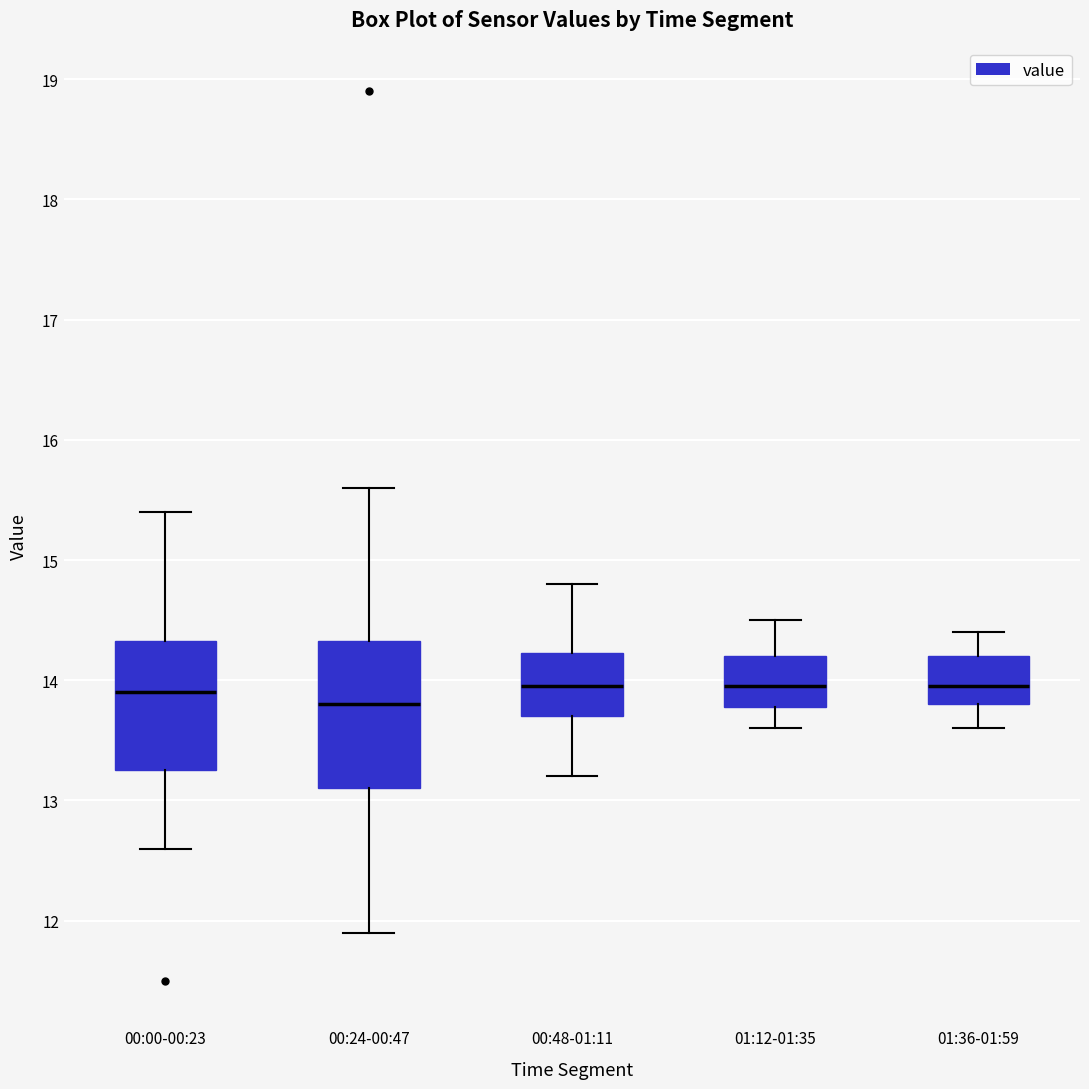

Which box is the tallest, from its lower edge to its upper edge?

00:24-00:47